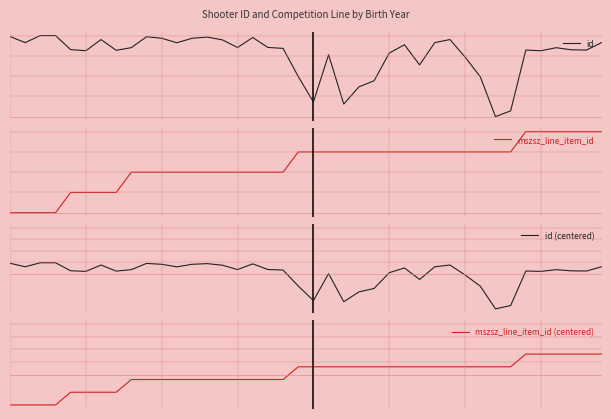

True or false: mszsz_line_item_id (centered) has more than 1 interior local peaks.

False